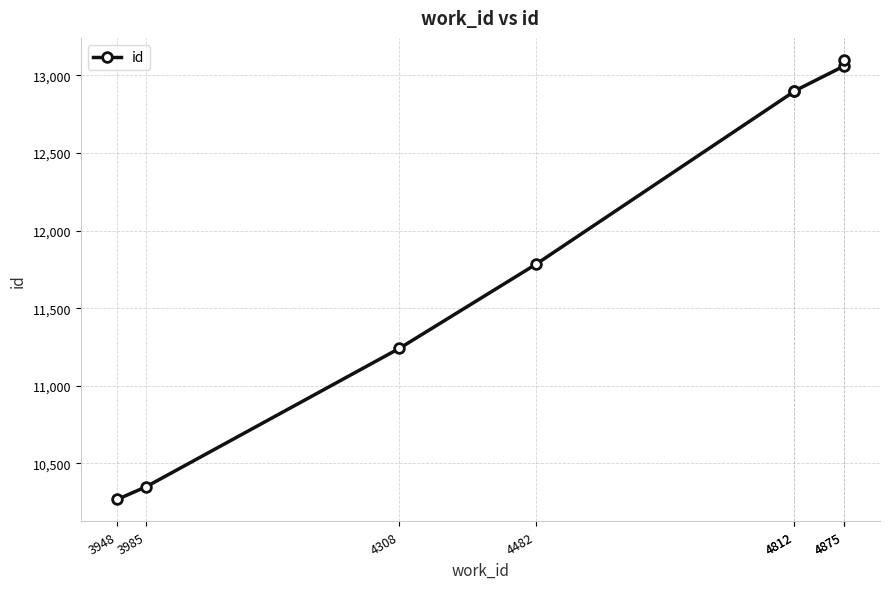

Reading left to right, extract all data points from this chart.

3948=10268	3985=10350	4308=11241	4482=11782	4812=12897	4812=12899	4875=13059	4875=13100